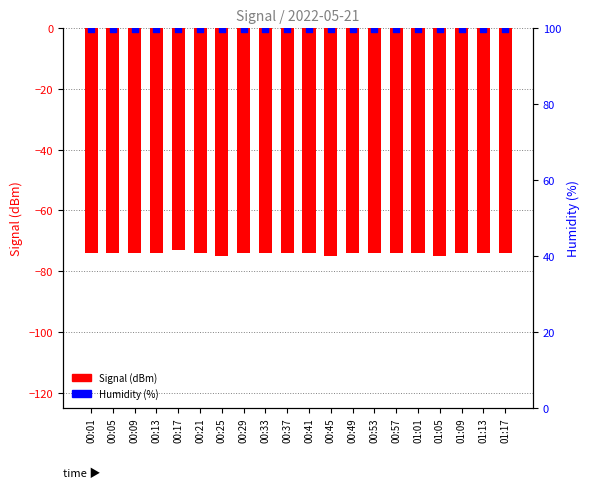

Which series contains the lowest Y value?

Signal (dBm)